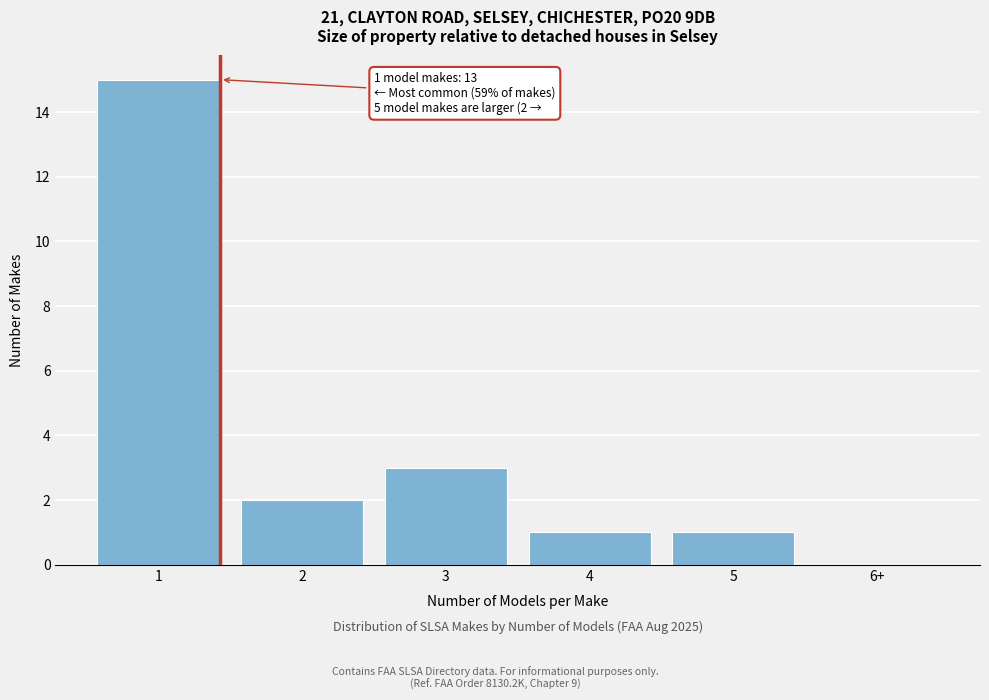

Reading right to left, extract all data points from this chart.

6+=0	5=1	4=1	3=3	2=2	1=15